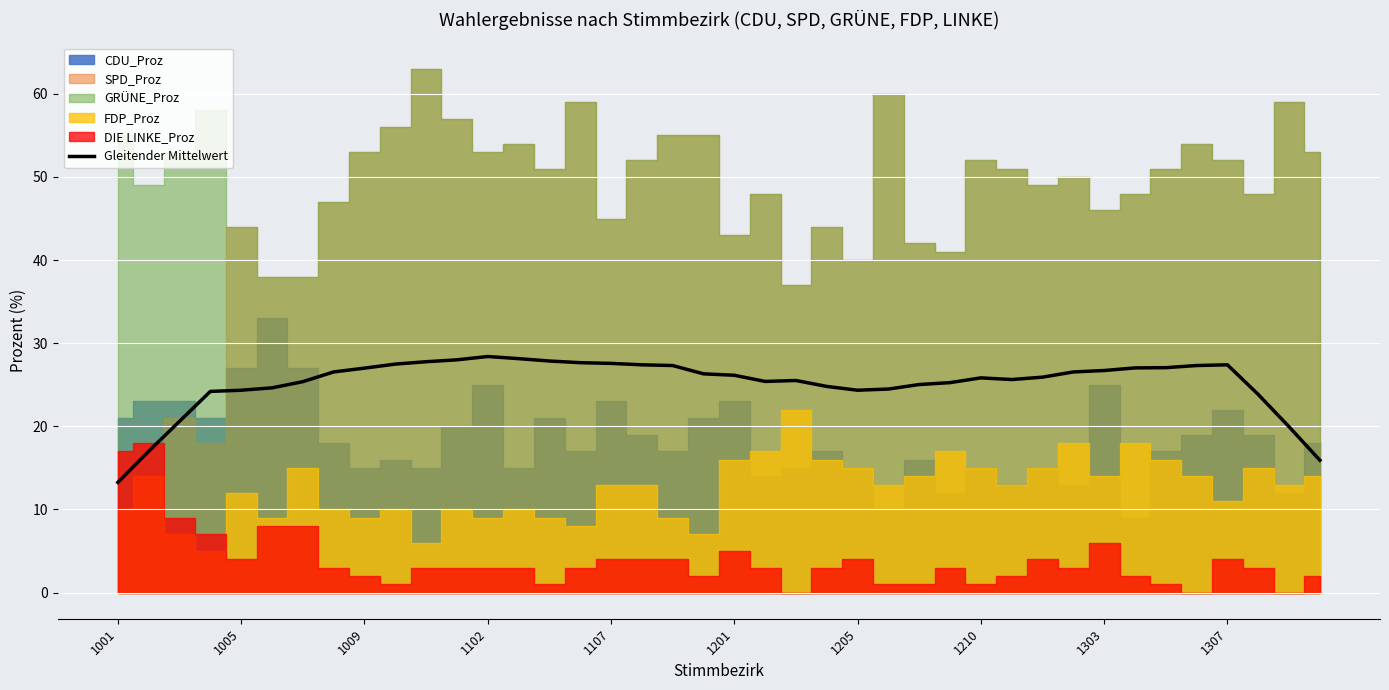

How many lines are shown in the chart?

1